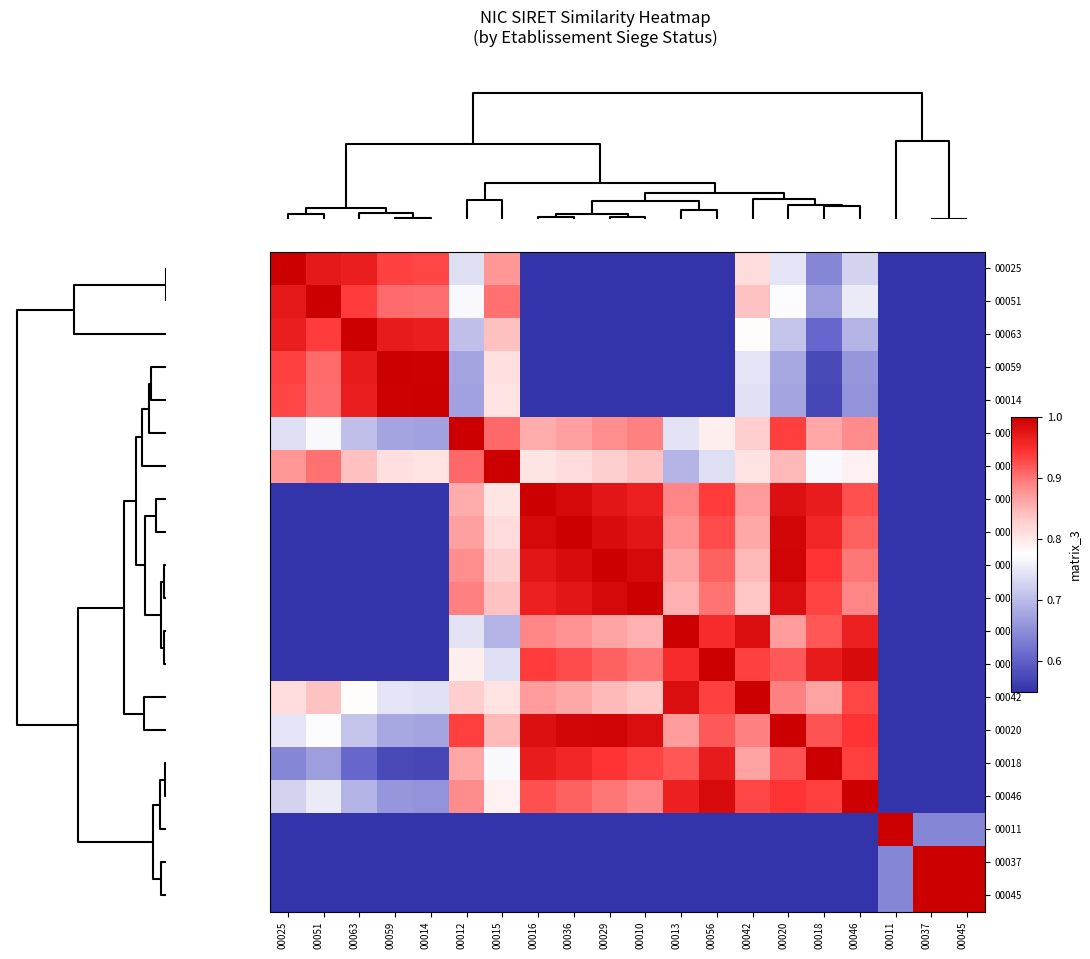

Reading right to left, what are all the values shown in this chart?

00025: 00045=0.5	00037=0.5	00011=0.1	00046=0.7	00018=0.6	00020=0.7	00042=0.8	00056=0.5	00013=0.5	00010=0.5	00029=0.5	00036=0.5	00016=0.5	00015=0.9	00012=0.7	00014=0.9	00059=0.9	00063=1.0	00051=1.0	00025=1.0
00051: 00045=0.5	00037=0.5	00011=0.1	00046=0.8	00018=0.7	00020=0.8	00042=0.8	00056=0.5	00013=0.5	00010=0.5	00029=0.5	00036=0.5	00016=0.5	00015=0.9	00012=0.8	00014=0.9	00059=0.9	00063=0.9	00051=1.0	00025=1.0
00063: 00045=0.5	00037=0.5	00011=0.0	00046=0.7	00018=0.6	00020=0.7	00042=0.8	00056=0.5	00013=0.5	00010=0.5	00029=0.5	00036=0.5	00016=0.5	00015=0.8	00012=0.7	00014=1.0	00059=1.0	00063=1.0	00051=0.9	00025=1.0
00059: 00045=0.5	00037=0.5	00011=0.0	00046=0.7	00018=0.6	00020=0.7	00042=0.7	00056=0.5	00013=0.5	00010=0.5	00029=0.5	00036=0.5	00016=0.5	00015=0.8	00012=0.7	00014=1.0	00059=1.0	00063=1.0	00051=0.9	00025=0.9
00014: 00045=0.5	00037=0.5	00011=0.0	00046=0.7	00018=0.6	00020=0.7	00042=0.7	00056=0.5	00013=0.5	00010=0.5	00029=0.5	00036=0.5	00016=0.5	00015=0.8	00012=0.7	00014=1.0	00059=1.0	00063=1.0	00051=0.9	00025=0.9
00012: 00045=0.3	00037=0.3	00011=0.5	00046=0.9	00018=0.9	00020=0.9	00042=0.8	00056=0.8	00013=0.7	00010=0.9	00029=0.9	00036=0.9	00016=0.9	00015=0.9	00012=1.0	00014=0.7	00059=0.7	00063=0.7	00051=0.8	00025=0.7
00015: 00045=0.3	00037=0.3	00011=0.4	00046=0.8	00018=0.8	00020=0.8	00042=0.8	00056=0.7	00013=0.7	00010=0.8	00029=0.8	00036=0.8	00016=0.8	00015=1.0	00012=0.9	00014=0.8	00059=0.8	00063=0.8	00051=0.9	00025=0.9
00016: 00045=0.1	00037=0.1	00011=0.5	00046=0.9	00018=1.0	00020=1.0	00042=0.9	00056=0.9	00013=0.9	00010=1.0	00029=1.0	00036=1.0	00016=1.0	00015=0.8	00012=0.9	00014=0.5	00059=0.5	00063=0.5	00051=0.5	00025=0.5
00036: 00045=0.1	00037=0.1	00011=0.5	00046=0.9	00018=1.0	00020=1.0	00042=0.9	00056=0.9	00013=0.9	00010=1.0	00029=1.0	00036=1.0	00016=1.0	00015=0.8	00012=0.9	00014=0.5	00059=0.5	00063=0.5	00051=0.5	00025=0.5
00029: 00045=0.2	00037=0.2	00011=0.5	00046=0.9	00018=0.9	00020=1.0	00042=0.8	00056=0.9	00013=0.9	00010=1.0	00029=1.0	00036=1.0	00016=1.0	00015=0.8	00012=0.9	00014=0.5	00059=0.5	00063=0.5	00051=0.5	00025=0.5
00010: 00045=0.2	00037=0.2	00011=0.5	00046=0.9	00018=0.9	00020=1.0	00042=0.8	00056=0.9	00013=0.9	00010=1.0	00029=1.0	00036=1.0	00016=1.0	00015=0.8	00012=0.9	00014=0.5	00059=0.5	00063=0.5	00051=0.5	00025=0.5
00013: 00045=0.0	00037=0.0	00011=0.4	00046=1.0	00018=0.9	00020=0.9	00042=1.0	00056=1.0	00013=1.0	00010=0.9	00029=0.9	00036=0.9	00016=0.9	00015=0.7	00012=0.7	00014=0.5	00059=0.5	00063=0.5	00051=0.5	00025=0.5
00056: 00045=0.1	00037=0.1	00011=0.4	00046=1.0	00018=1.0	00020=0.9	00042=0.9	00056=1.0	00013=1.0	00010=0.9	00029=0.9	00036=0.9	00016=0.9	00015=0.7	00012=0.8	00014=0.5	00059=0.5	00063=0.5	00051=0.5	00025=0.5
00042: 00045=0.0	00037=0.0	00011=0.3	00046=0.9	00018=0.9	00020=0.9	00042=1.0	00056=0.9	00013=1.0	00010=0.8	00029=0.8	00036=0.9	00016=0.9	00015=0.8	00012=0.8	00014=0.7	00059=0.7	00063=0.8	00051=0.8	00025=0.8
00020: 00045=0.2	00037=0.2	00011=0.4	00046=0.9	00018=0.9	00020=1.0	00042=0.9	00056=0.9	00013=0.9	00010=1.0	00029=1.0	00036=1.0	00016=1.0	00015=0.8	00012=0.9	00014=0.7	00059=0.7	00063=0.7	00051=0.8	00025=0.7
00018: 00045=0.1	00037=0.1	00011=0.4	00046=0.9	00018=1.0	00020=0.9	00042=0.9	00056=1.0	00013=0.9	00010=0.9	00029=0.9	00036=1.0	00016=1.0	00015=0.8	00012=0.9	00014=0.6	00059=0.6	00063=0.6	00051=0.7	00025=0.6
00046: 00045=0.1	00037=0.1	00011=0.4	00046=1.0	00018=0.9	00020=0.9	00042=0.9	00056=1.0	00013=1.0	00010=0.9	00029=0.9	00036=0.9	00016=0.9	00015=0.8	00012=0.9	00014=0.7	00059=0.7	00063=0.7	00051=0.8	00025=0.7
00011: 00045=0.6	00037=0.6	00011=1.0	00046=0.4	00018=0.4	00020=0.4	00042=0.3	00056=0.4	00013=0.4	00010=0.5	00029=0.5	00036=0.5	00016=0.5	00015=0.4	00012=0.5	00014=0.0	00059=0.0	00063=0.0	00051=0.1	00025=0.1
00037: 00045=1.0	00037=1.0	00011=0.6	00046=0.1	00018=0.1	00020=0.2	00042=0.0	00056=0.1	00013=0.0	00010=0.2	00029=0.2	00036=0.1	00016=0.1	00015=0.3	00012=0.3	00014=0.5	00059=0.5	00063=0.5	00051=0.5	00025=0.5
00045: 00045=1.0	00037=1.0	00011=0.6	00046=0.1	00018=0.1	00020=0.2	00042=0.0	00056=0.1	00013=0.0	00010=0.2	00029=0.2	00036=0.1	00016=0.1	00015=0.3	00012=0.3	00014=0.5	00059=0.5	00063=0.5	00051=0.5	00025=0.5